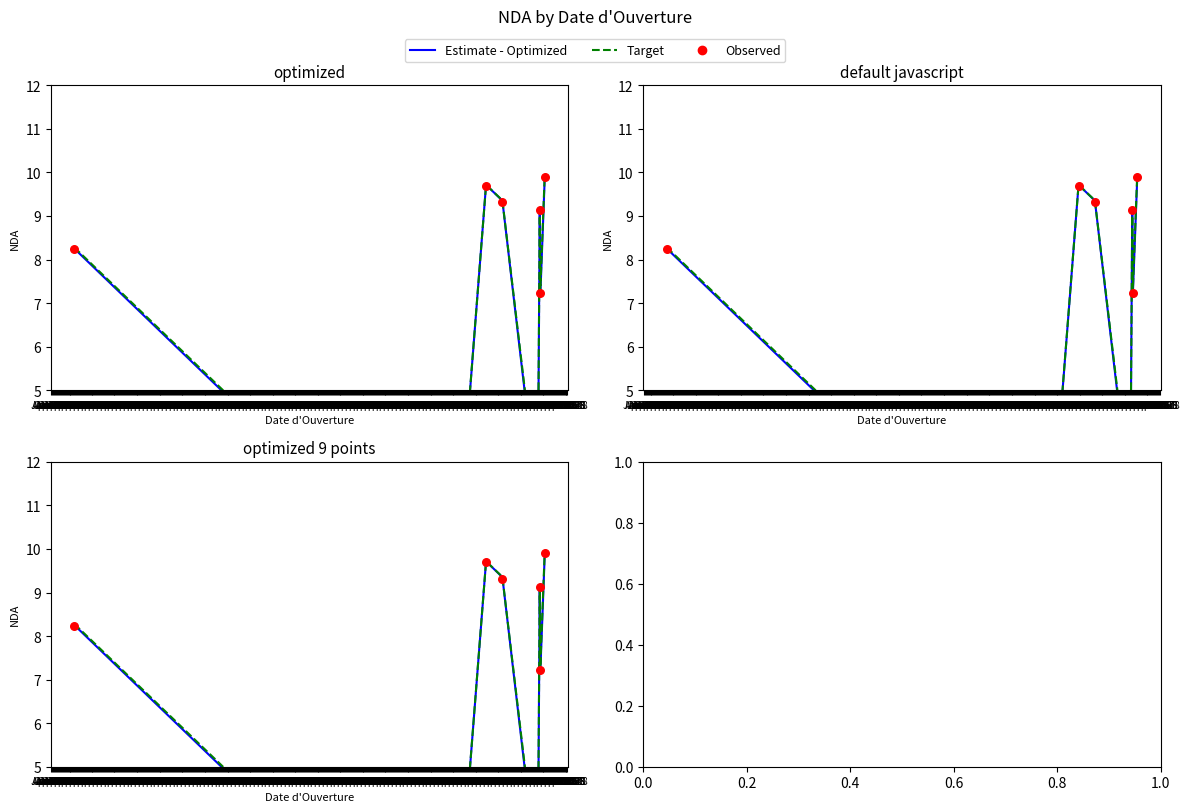

What are all the series names shown in the legend?

Estimate - Optimized, Target, Observed